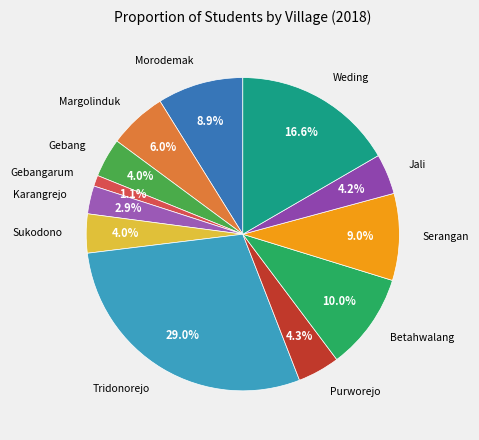

Approximately how many times larger is the value at Purworejo compared to Weding?

0.3